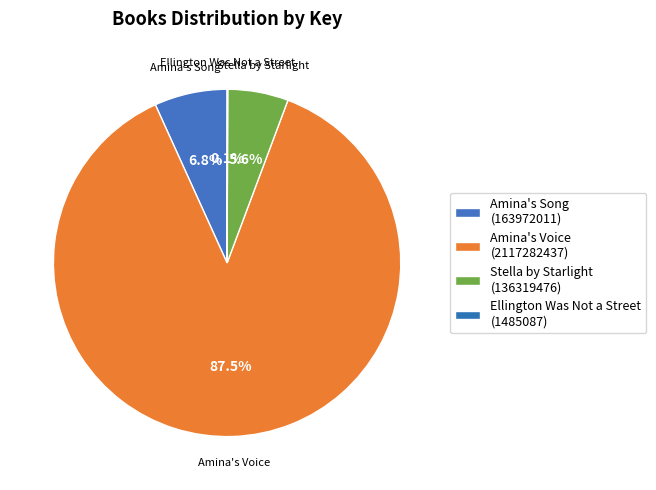

What is the ratio of the value at Amina's Song to the value at Stella by Starlight?

1.2